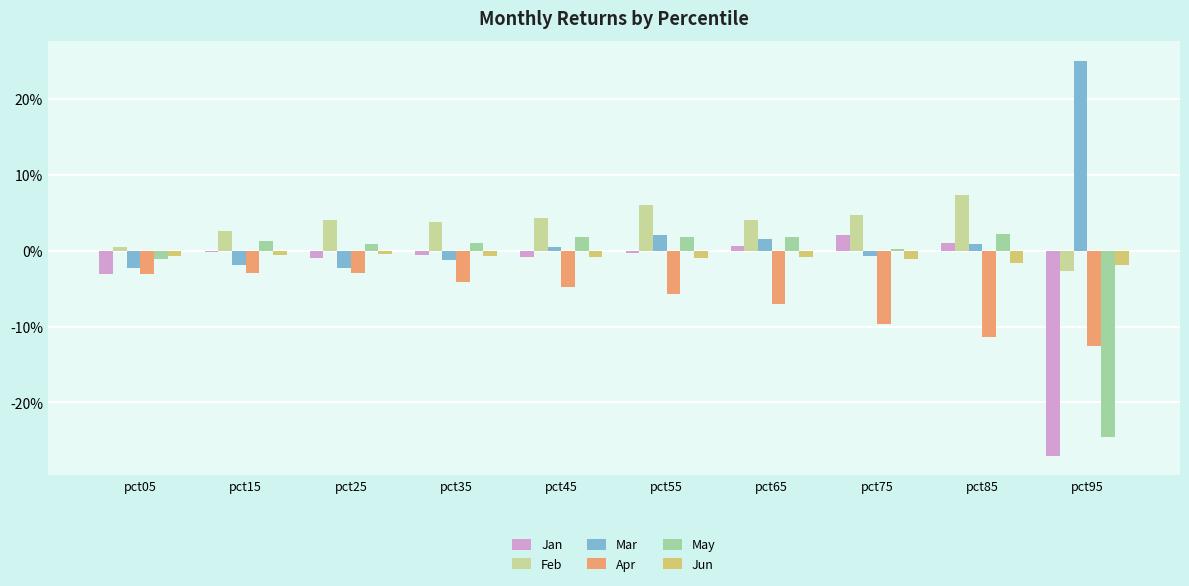

What is the difference between the maximum and minimum values in the Mar series?

0.3